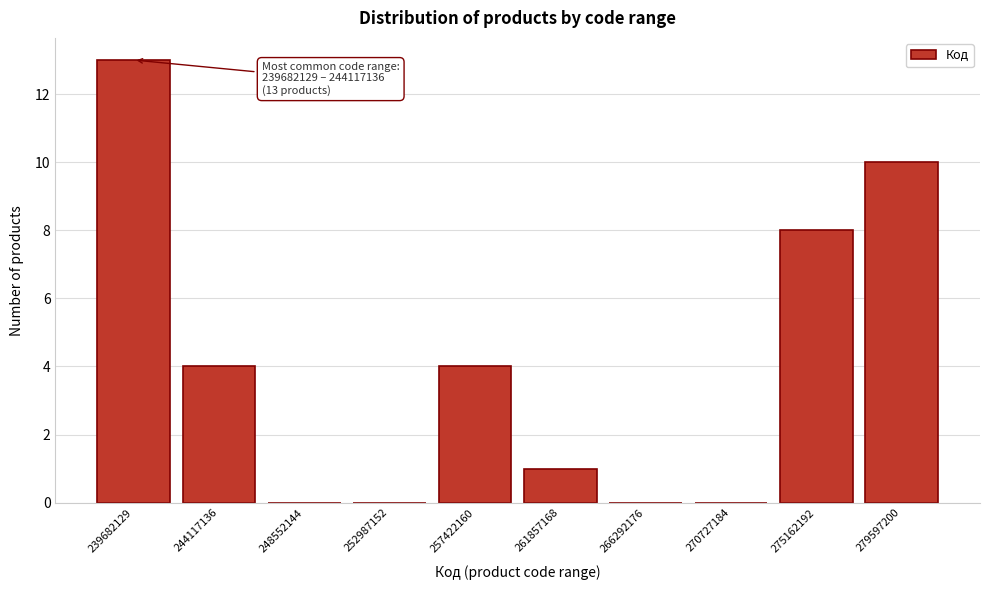

Reading left to right, extract all data points from this chart.

239682129=13	244117136=4	248552144=0	252987152=0	257422160=4	261857168=1	266292176=0	270727184=0	275162192=8	279597200=10